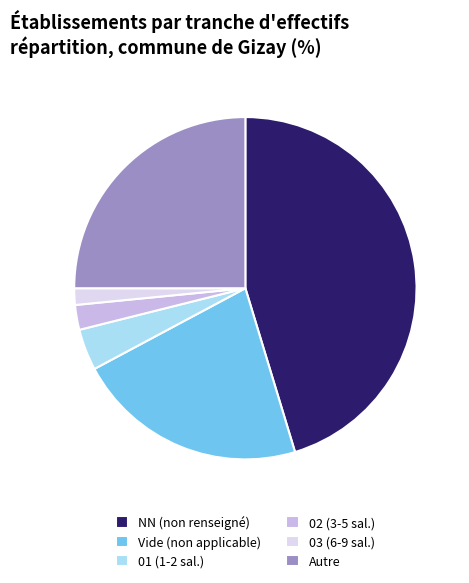

Which has a higher value, Autre or 03 (6-9 sal.)?

Autre